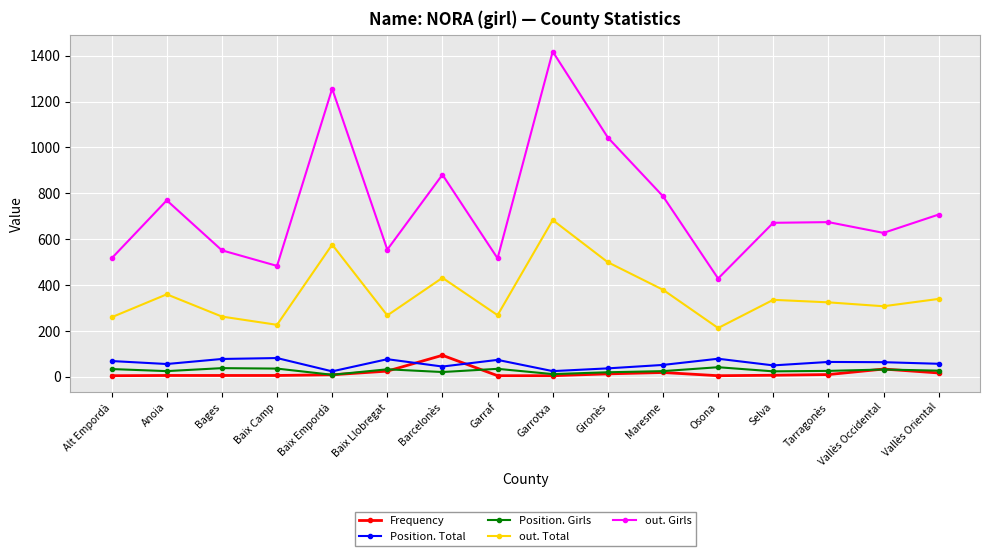

Which series has the largest range (max minus min)?

out. Girls